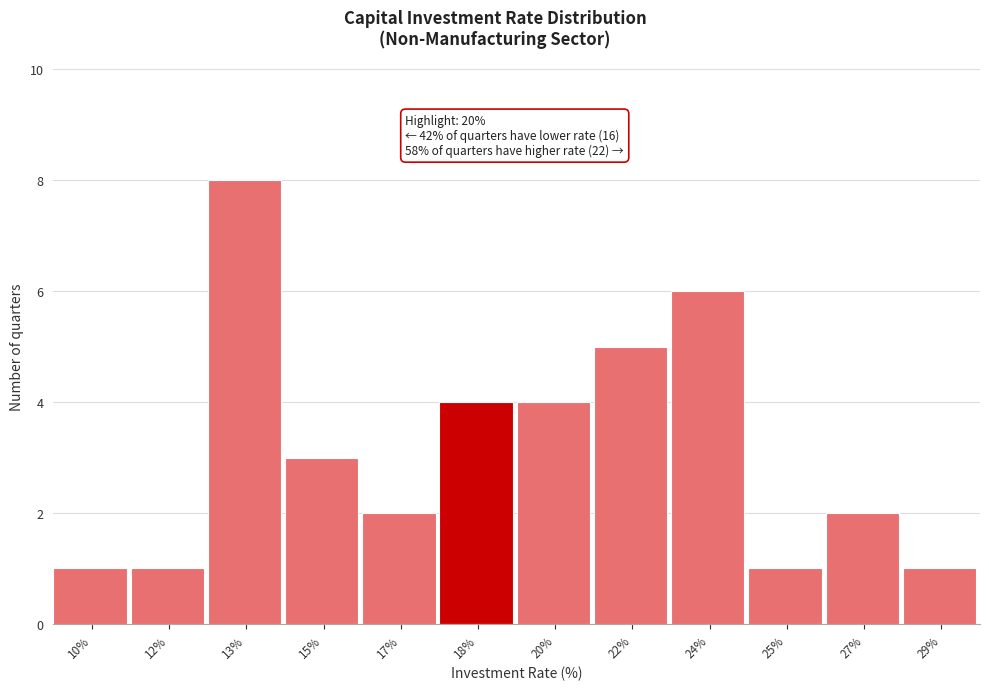

Reading left to right, list all the values displayed in this chart.

10%=1	12%=1	13%=8	15%=3	17%=2	18%=4	20%=4	22%=5	24%=6	25%=1	27%=2	29%=1